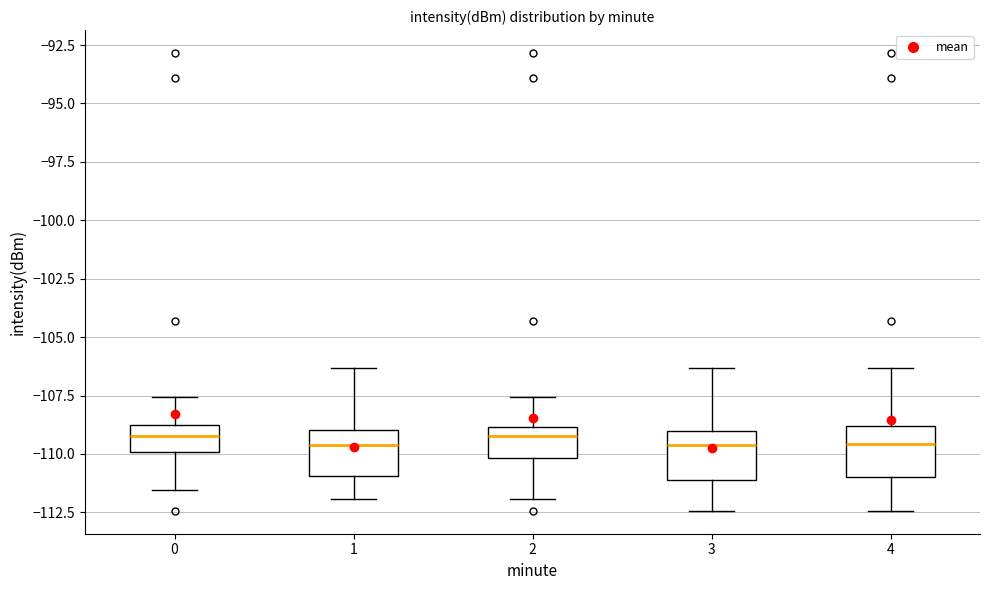

Reading left to right, read every box against the y-axis: the position of its median line, the range the box covers, and the ends of its whiskers. The values are not printed on the chart, so give them approximately, as read against the axis.

0: median -109.0 (inside the box), box -110.0 to -109.0, whiskers -111.5 to -107.5
1: median -109.5, box -111.0 to -109.0, whiskers -112.0 to -106.5
2: median -109.0 (just below the box's upper edge), box -110.0 to -109.0, whiskers -112.0 to -107.5
3: median -109.5, box -111.0 to -109.0, whiskers -112.5 to -106.5
4: median -109.5, box -111.0 to -109.0, whiskers -112.5 to -106.5